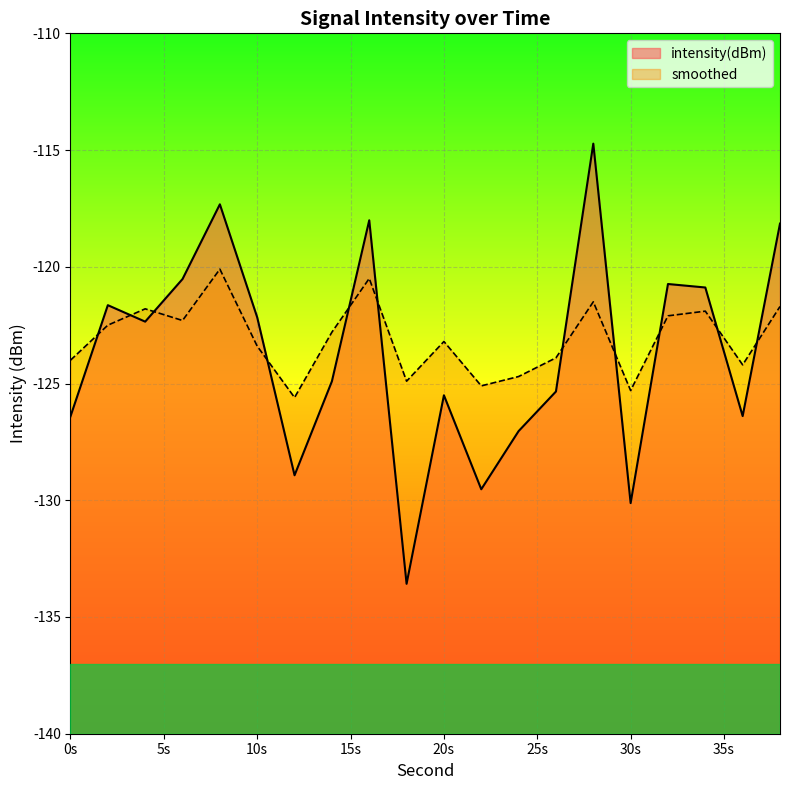

At which category does the chart reach its peak across all series?

28